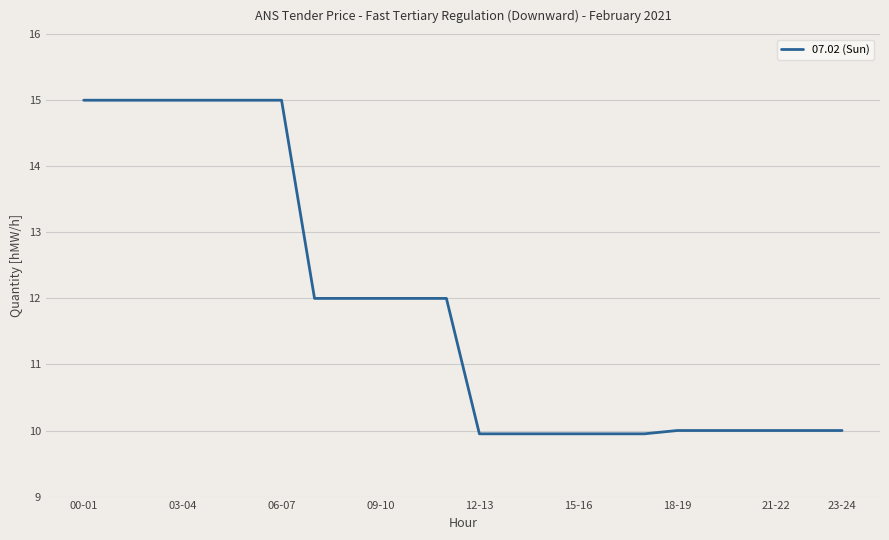

Is this an area chart (filled region under the line)?

No